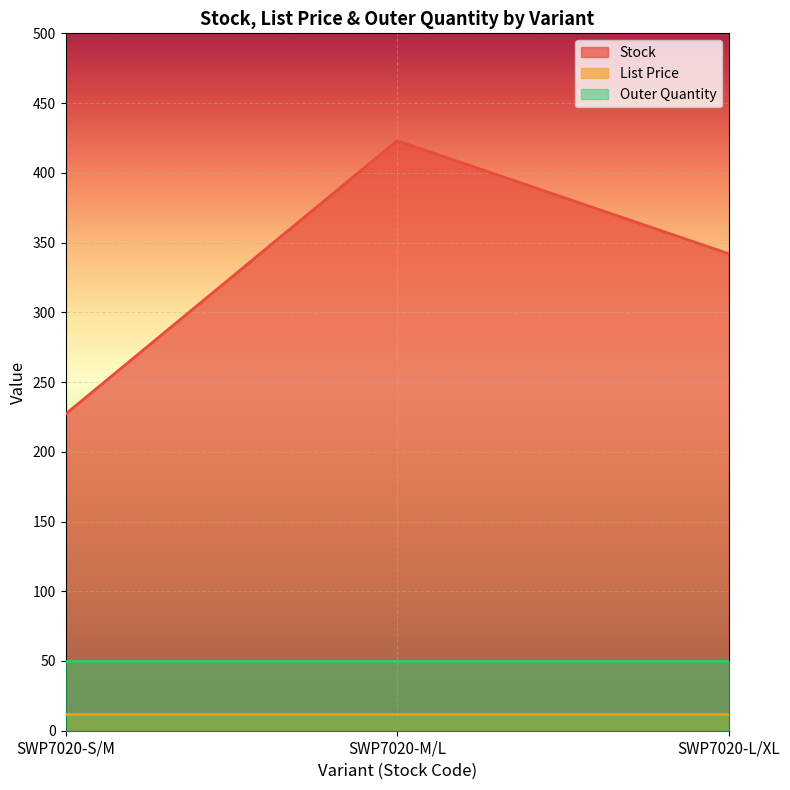

At how many categories does at least one series exceed 369?

1